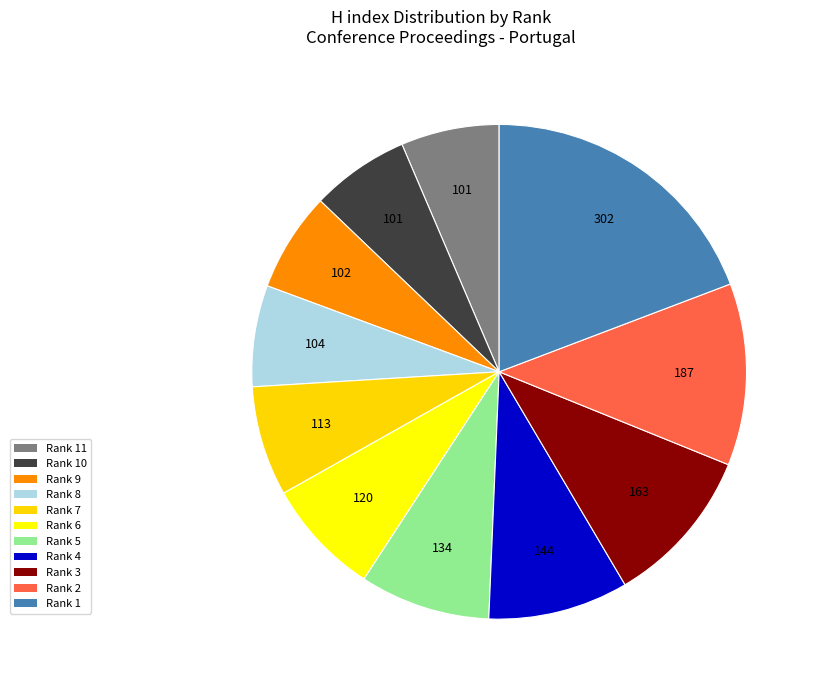

How many segments does this pie chart have?

11